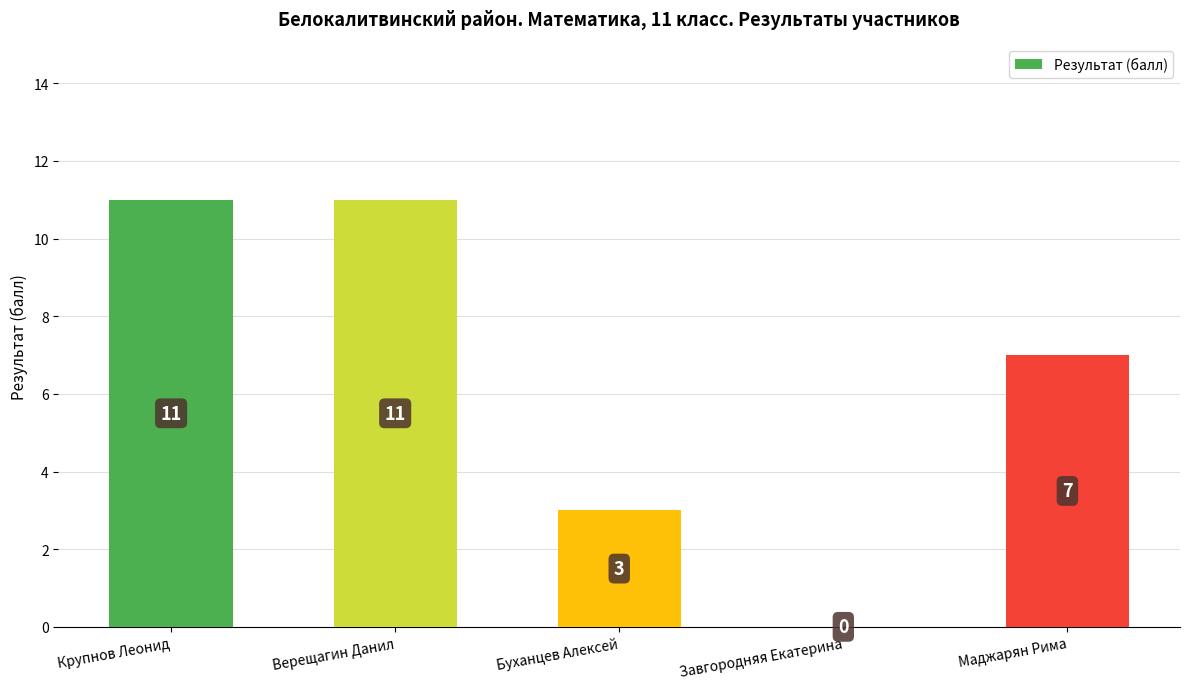

What is the sum of the values at Буханцев Алексей and Завгородняя Екатерина?

3